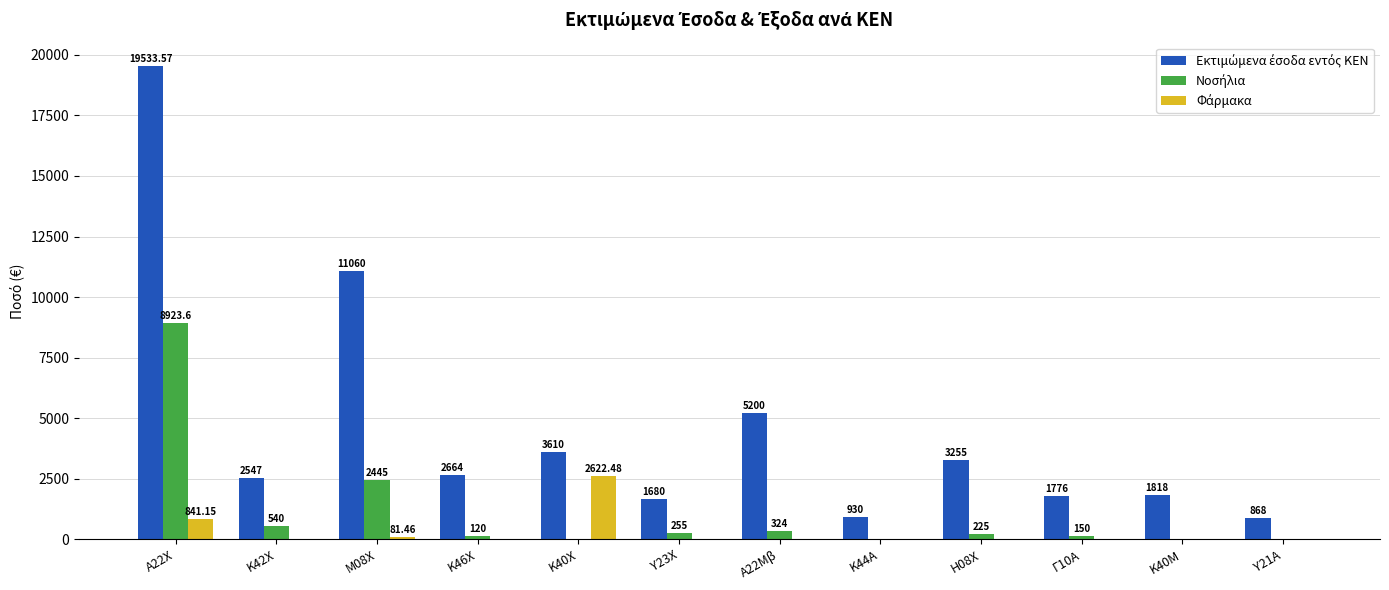

At which category is the sum across all series the highest?

Α22Χ